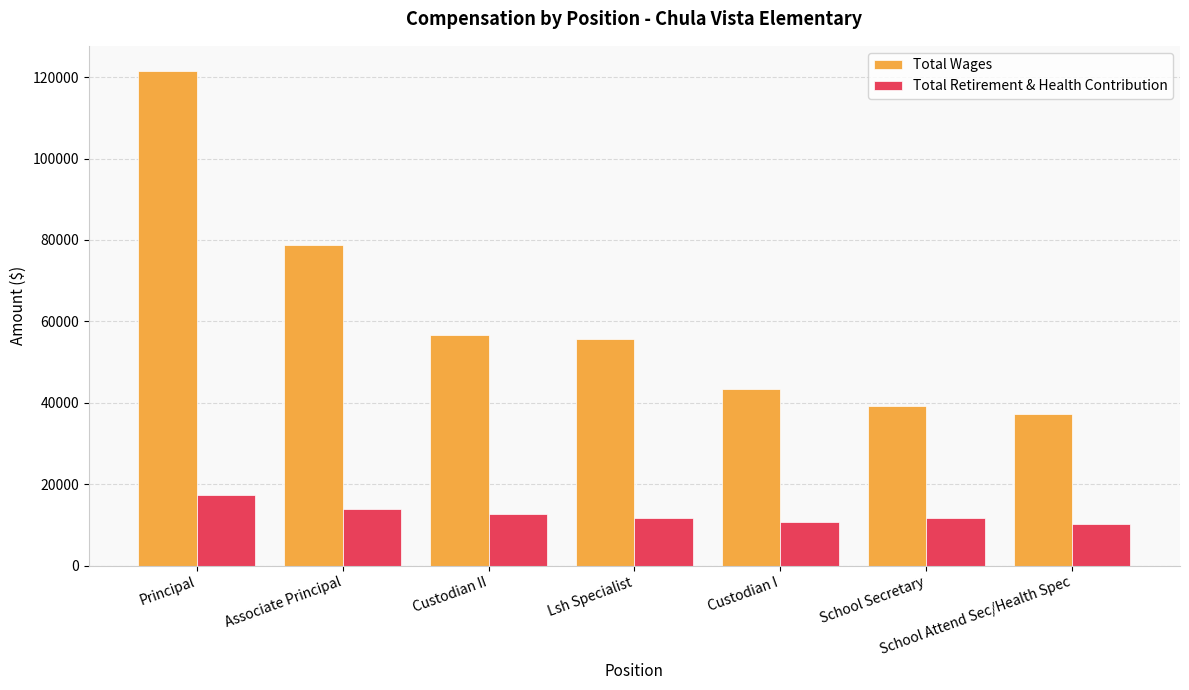

How many values in the Total Wages series are below 55795?

3